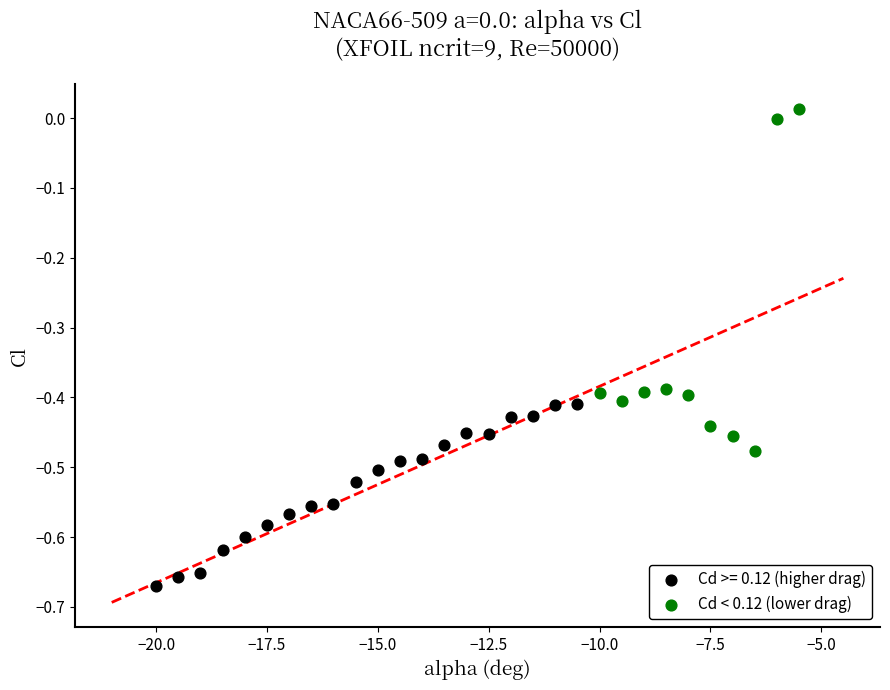

Which series has the largest Y range (max minus min)?

Cd < 0.12 (lower drag)